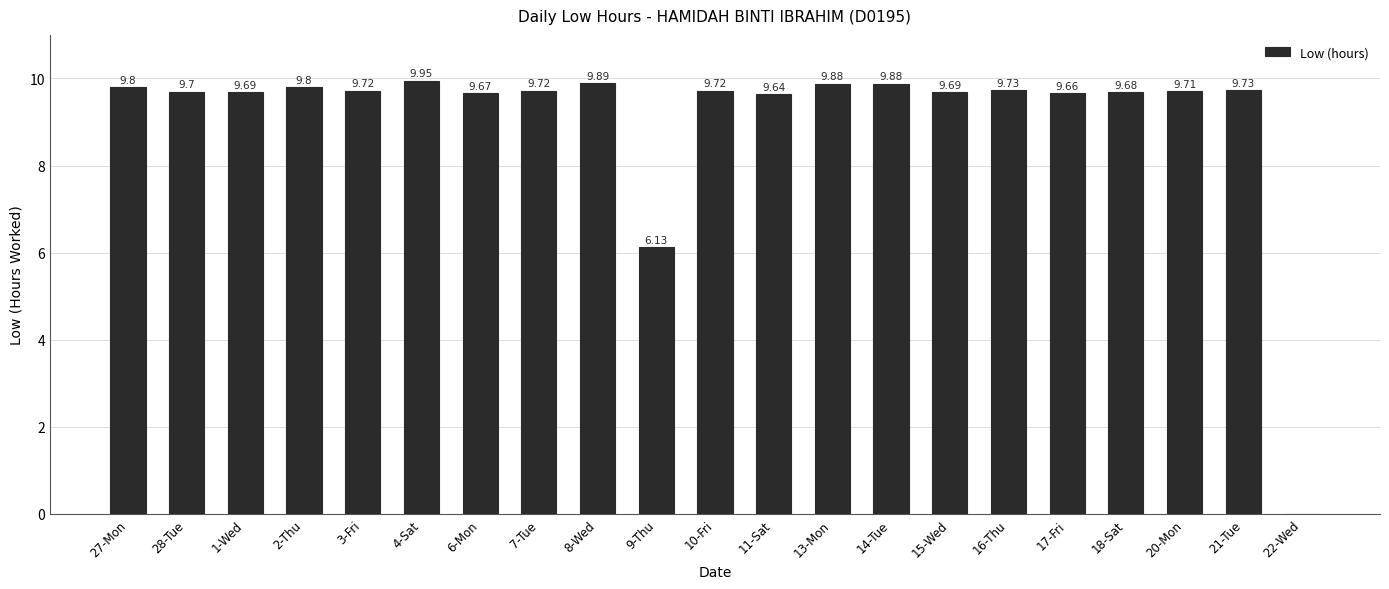

Which label corresponds to the largest value in the chart?

4-Sat